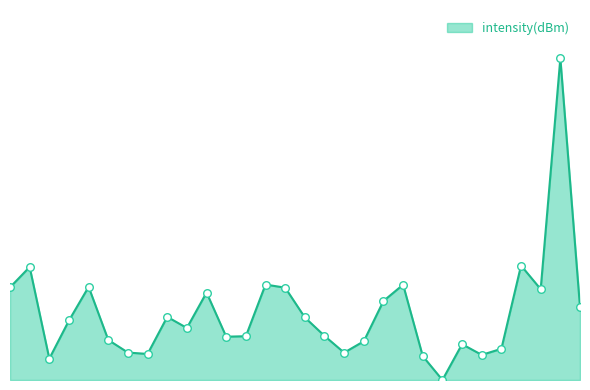

Is this an area chart (filled region under the line)?

Yes